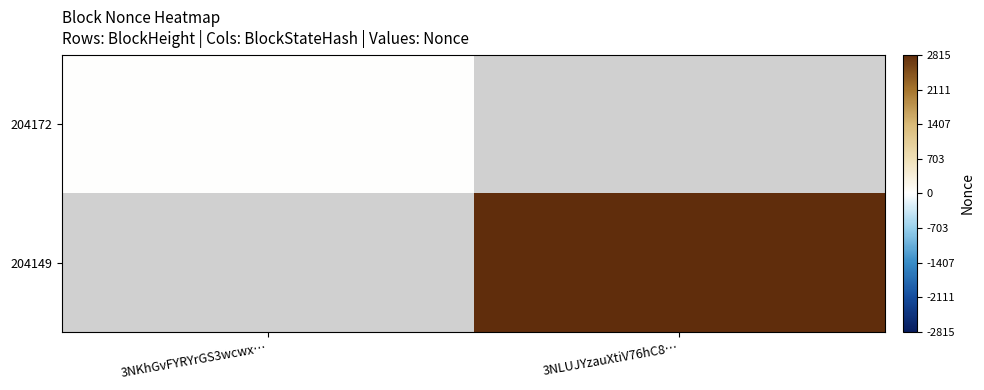

The value of 204172 at 3NKhGvFYRYrGS3wcwx… is 0.0. True or false?

True